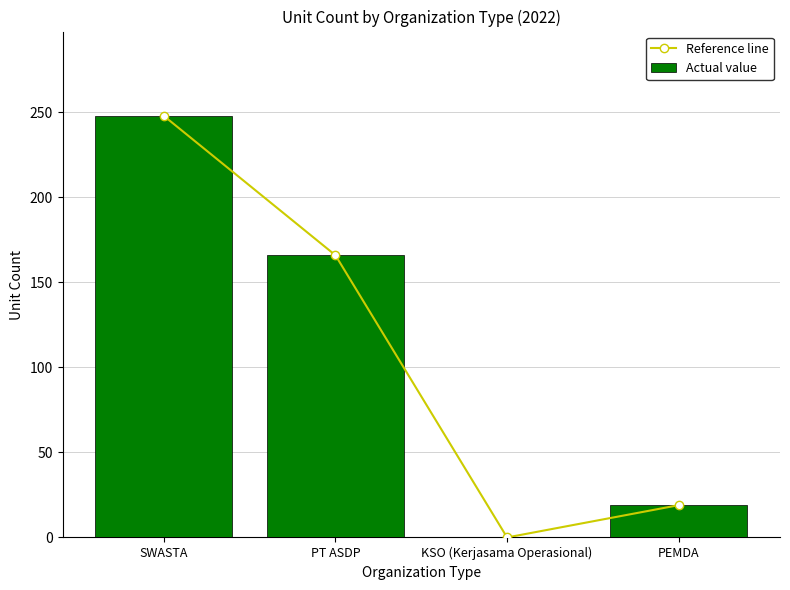

Is it true that Reference line equals 0 at KSO (Kerjasama Operasional)?

True